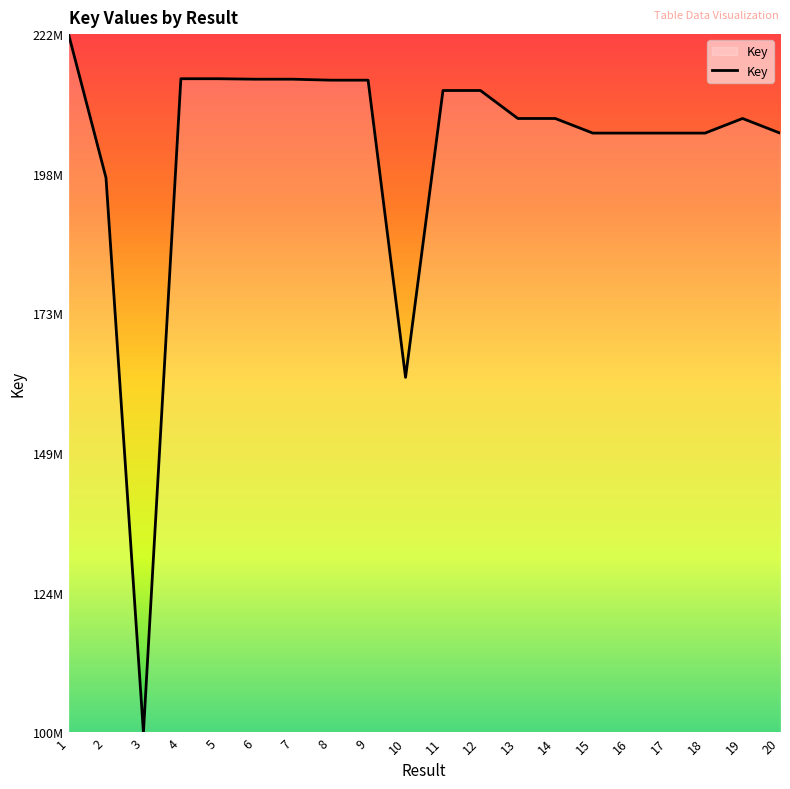

Is this an area chart (filled region under the line)?

Yes